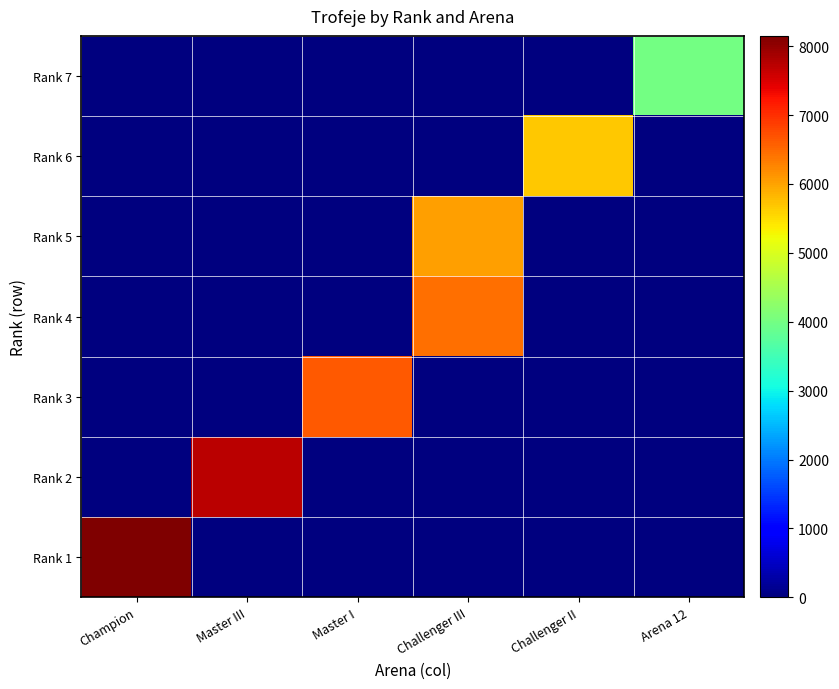

At which category is the sum across all series the highest?

Challenger III